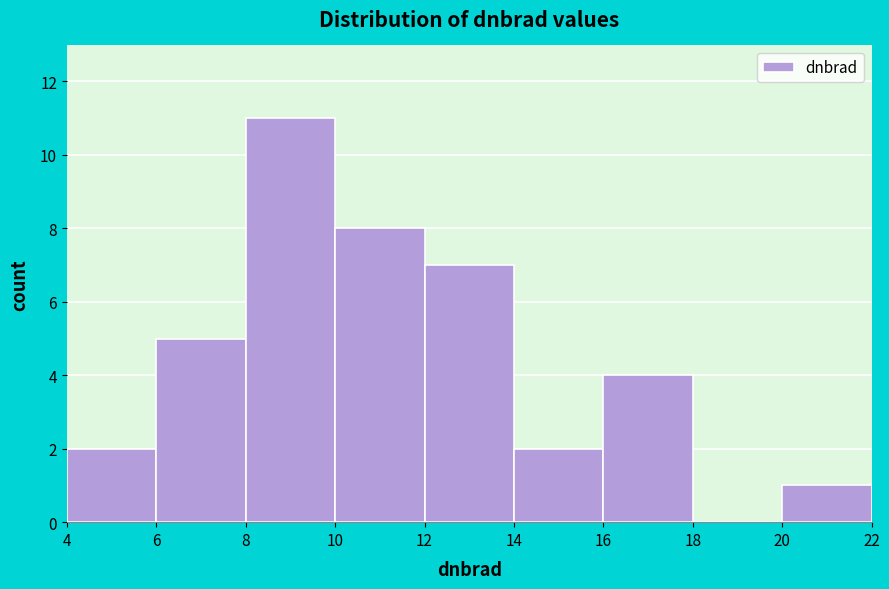

Reading left to right, list every bar in this chart as the range it spans on the x-axis followed by its height. The values are not printed on the chart, so give them approximately, as read against the axis.

4 to 6: 2
6 to 8: 5
8 to 10: 11
10 to 12: 8
12 to 14: 7
14 to 16: 2
16 to 18: 4
18 to 20: 0
20 to 22: 1